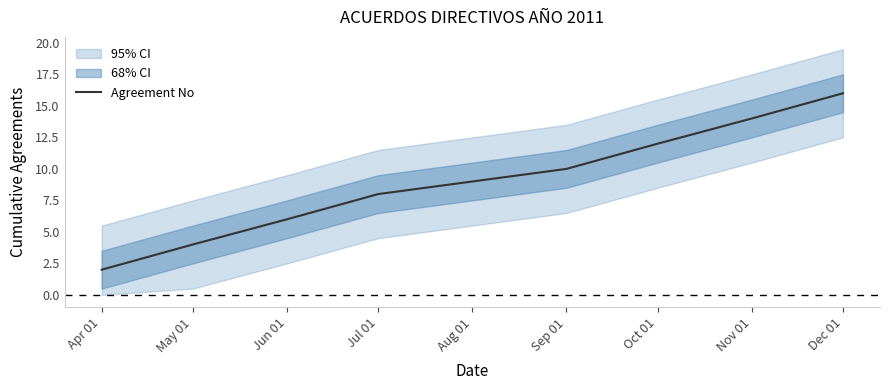

How many values are between 6 and 14?

5